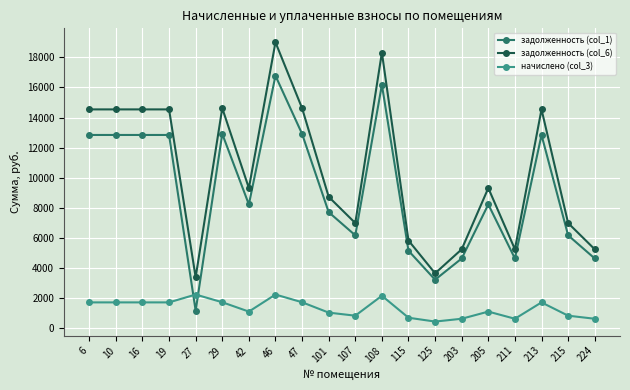

Does the chart display data point markers on the line(s)?

Yes